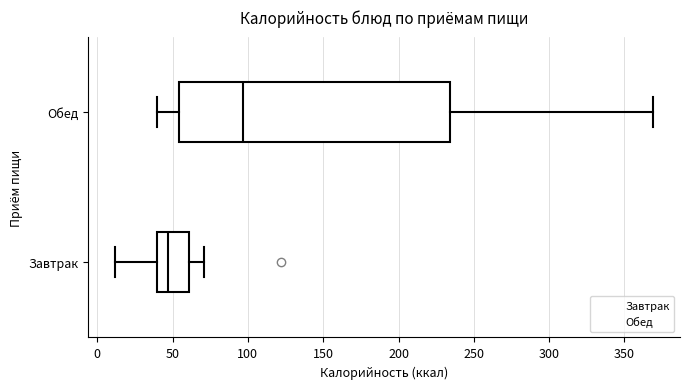

Which box has the furthest to the left median line?

Завтрак